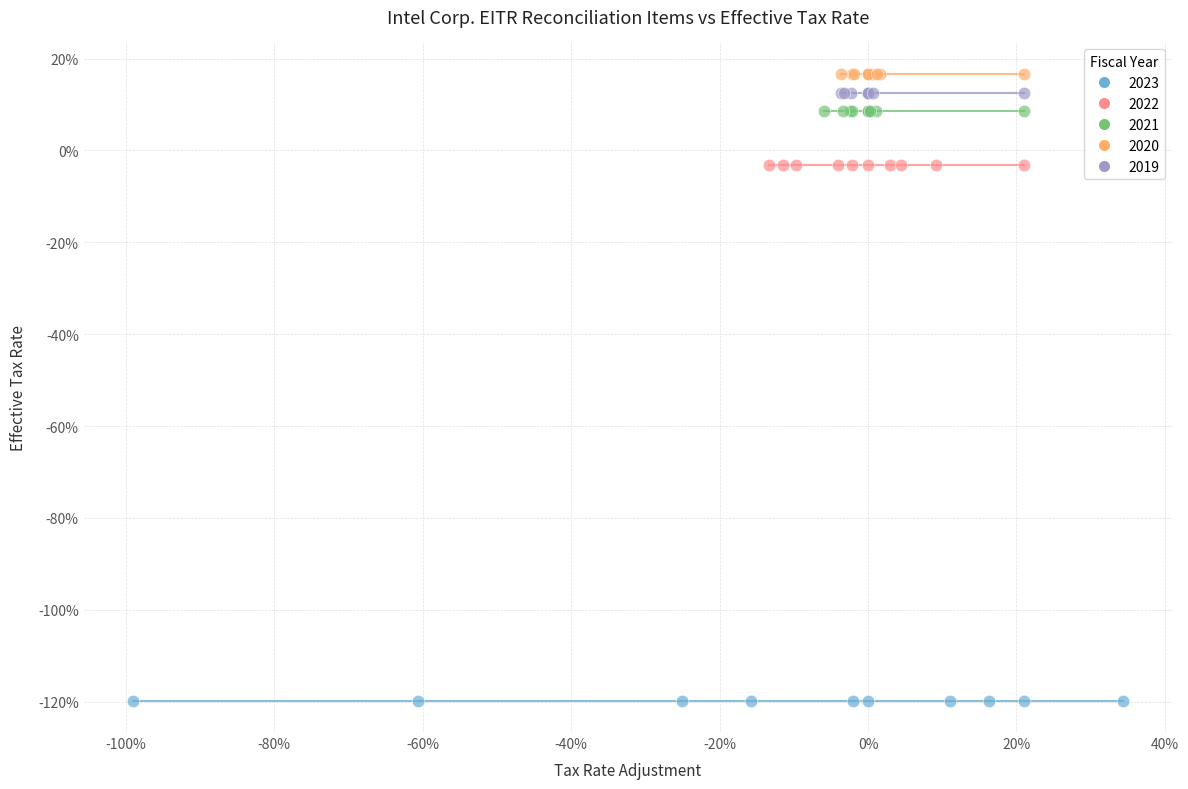

What are all the series names shown in the legend?

2023, 2022, 2021, 2020, 2019